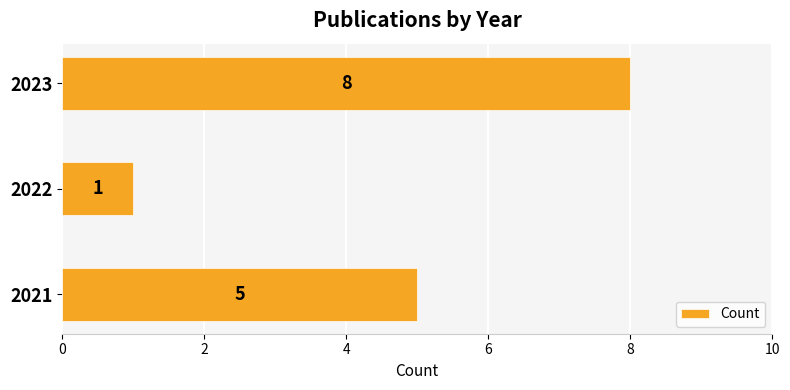

Count the number of categories in the chart.

3